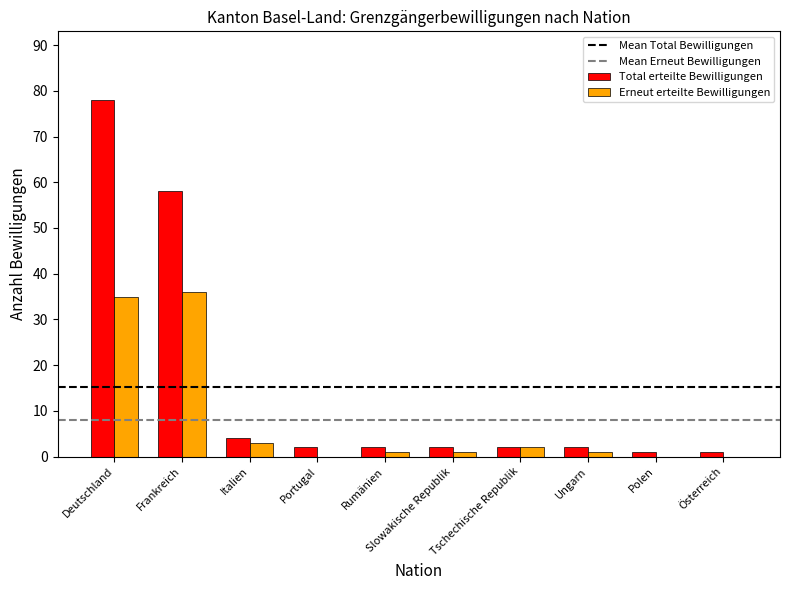

How many series are shown in this chart?

2